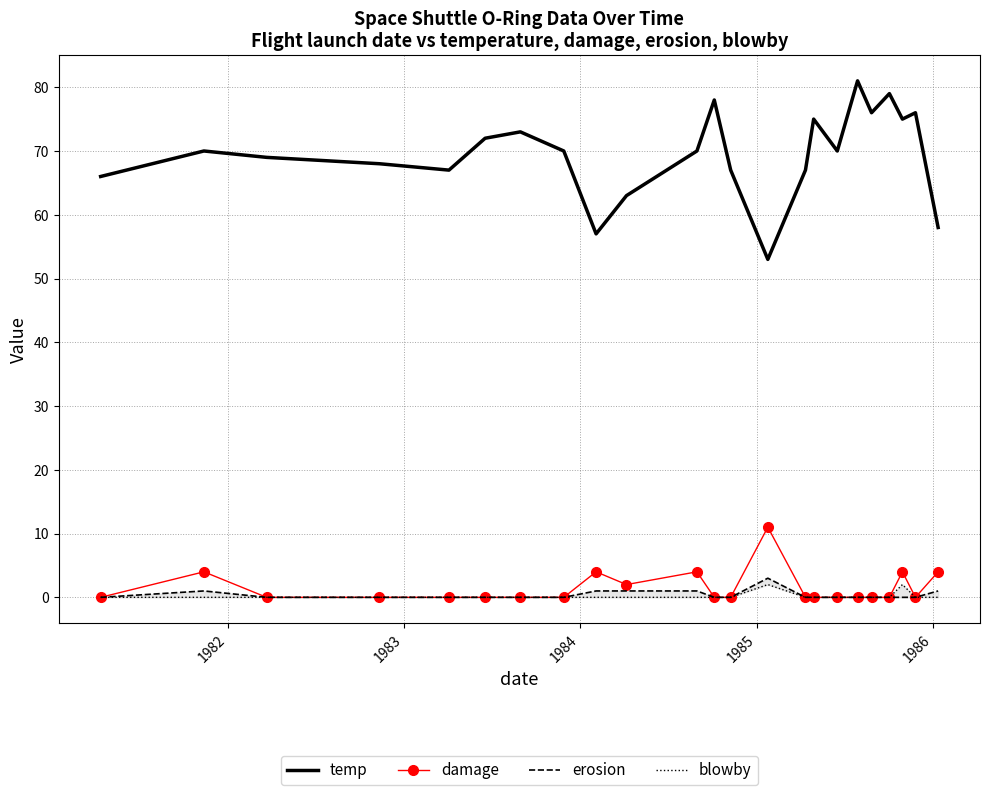

True or false: temp and damage intersect in this chart.

False